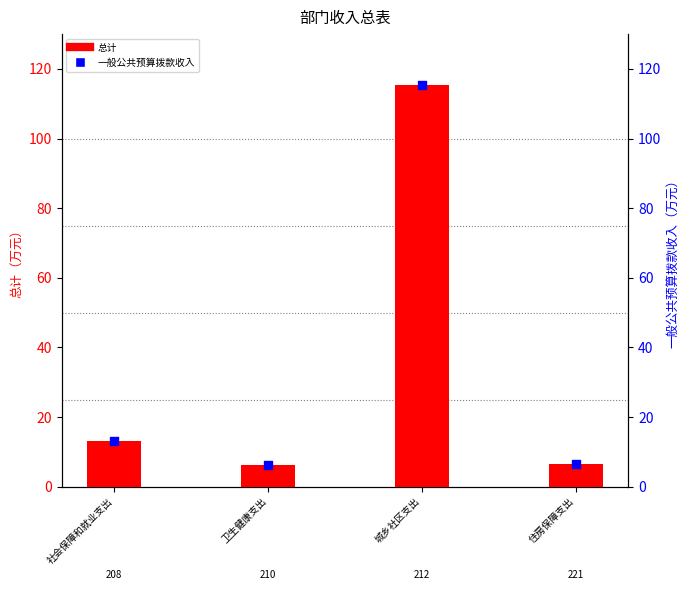

At how many categories does at least one series exceed 115?

1